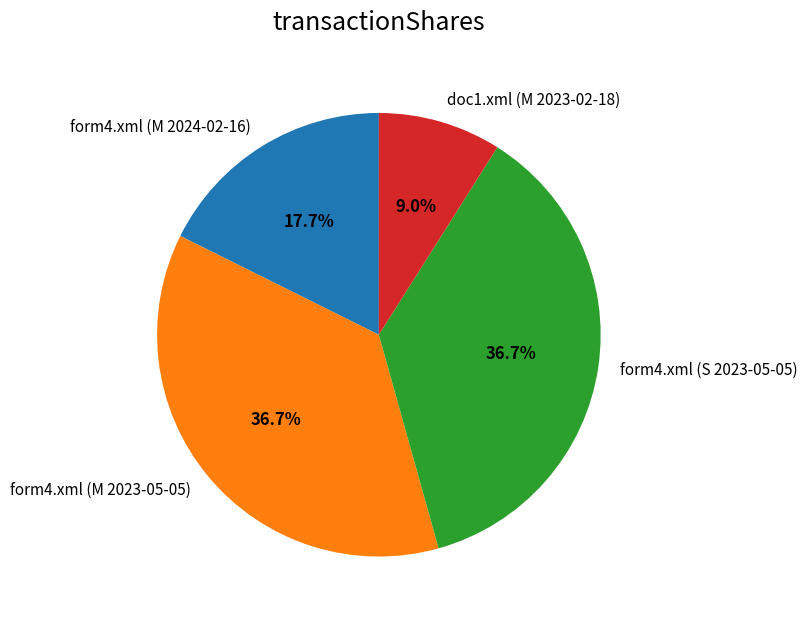

To the nearest percent, what is the average slice percentage?

25%